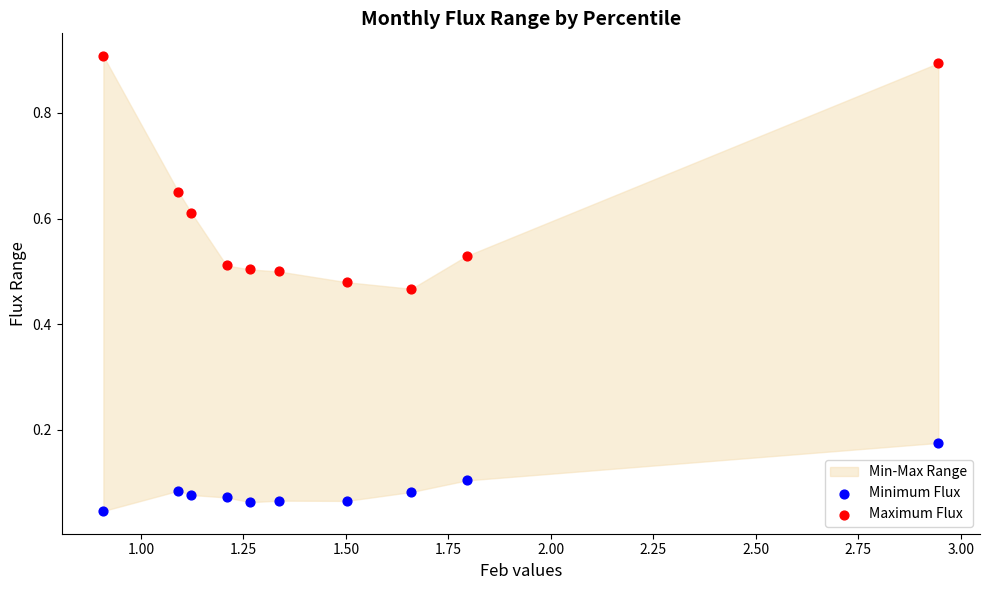

Which series has the largest Y range (max minus min)?

Maximum Flux